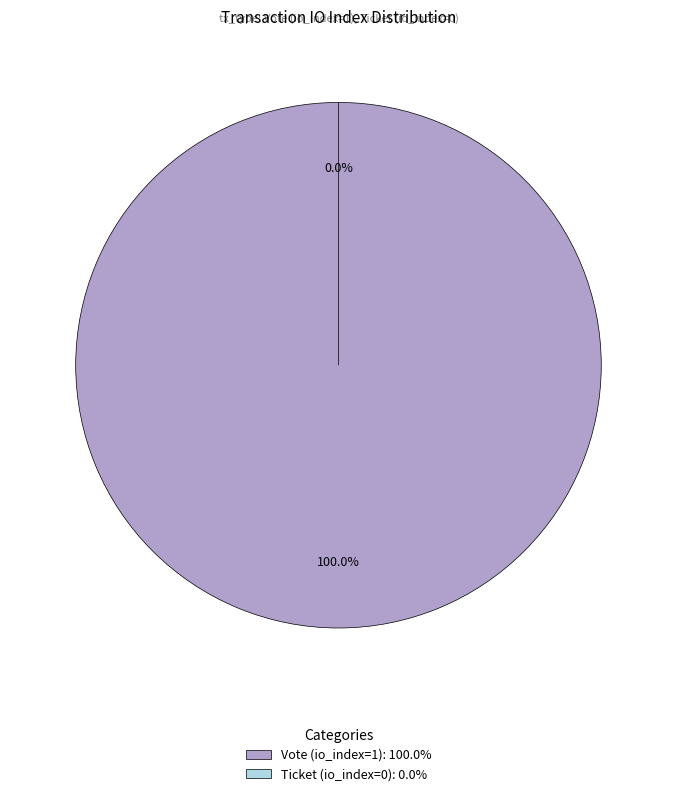

Rank the categories by value from lowest to highest.

Ticket (io_index=0), Vote (io_index=1)